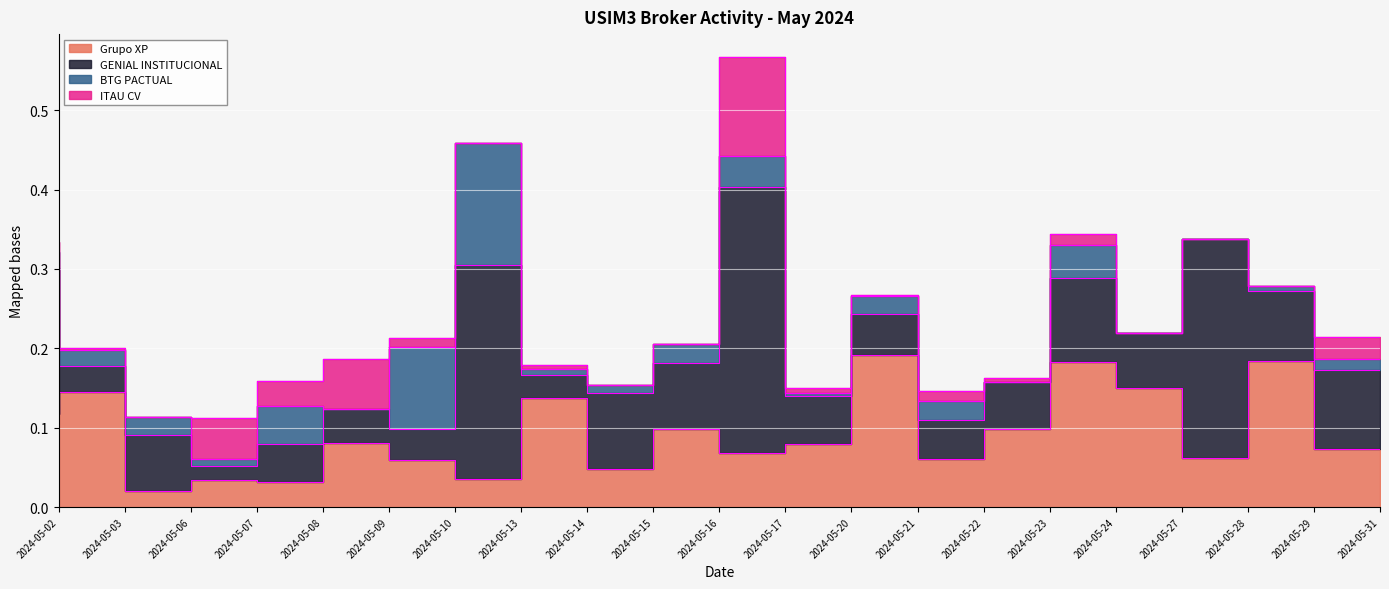

What is the value of the GENIAL INSTITUCIONAL point at the 10th from the left?

0.1